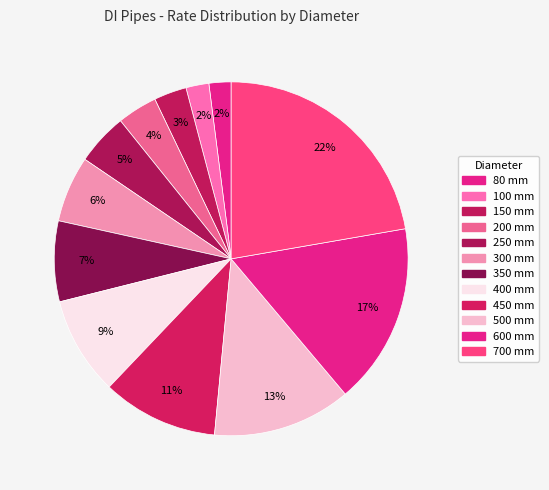

What percentage is NOT represented by 200 mm?

96.3%